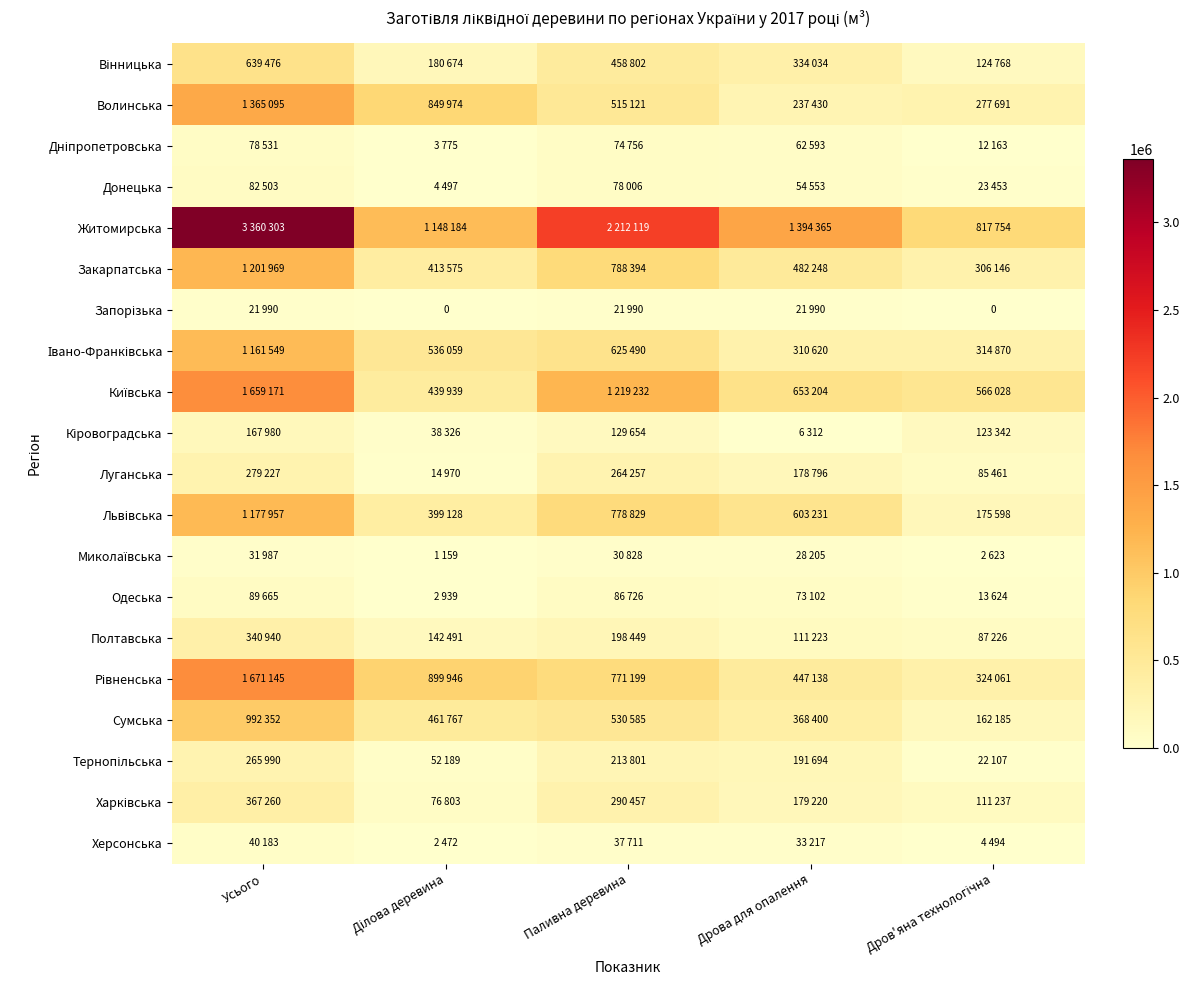

Which category has the lowest value in the Закарпатська series?

Дров'яна технологічна